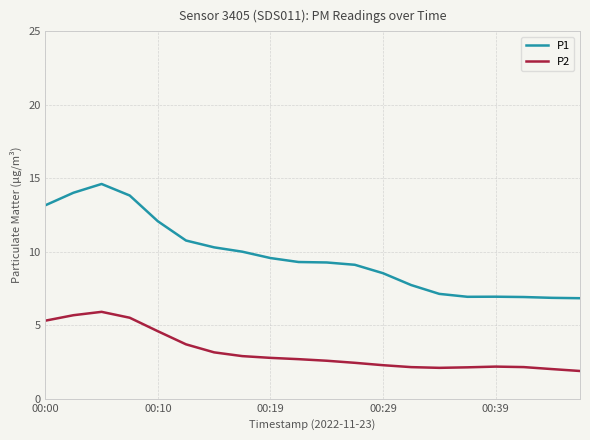

Does the chart display data point markers on the line(s)?

No